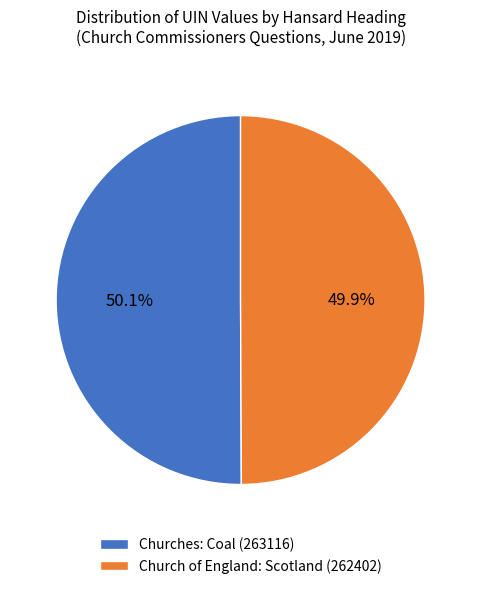

Count the number of slices in the pie.

2